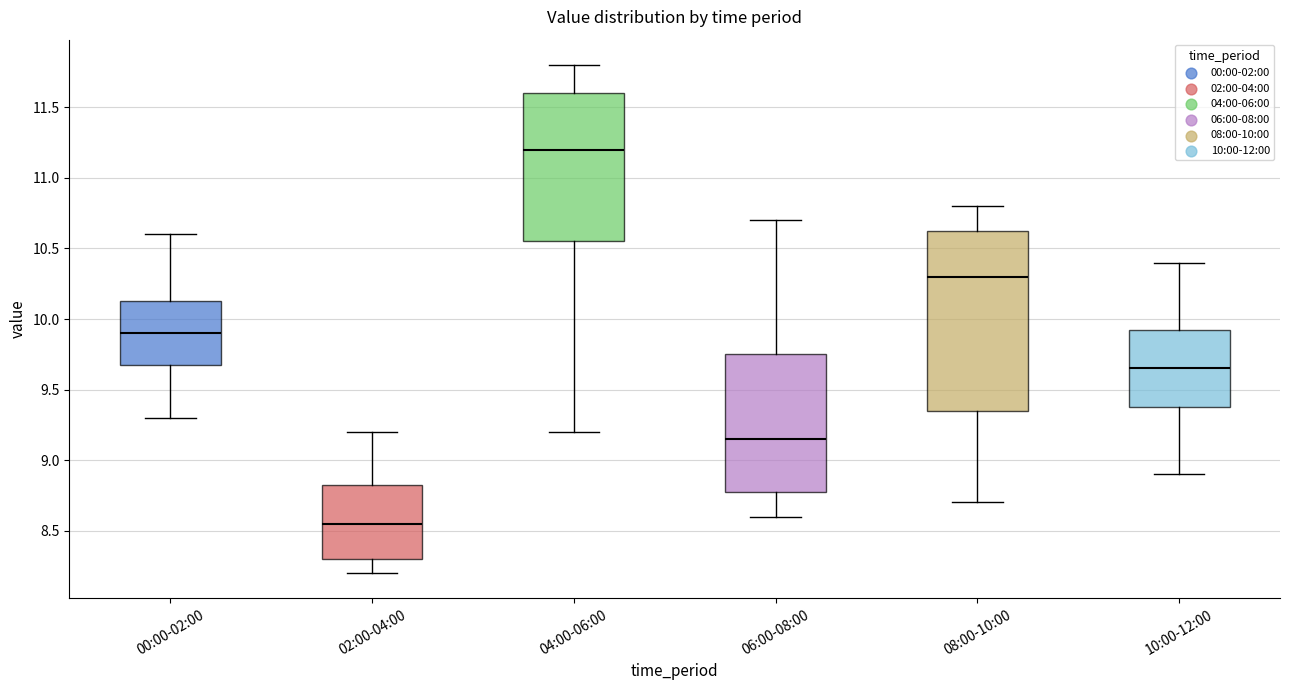

Reading left to right, transcribe this box plot: for each box, give where its median line is, the range the box spans, and where its two whiskers end, as read against the y-axis. The values are not printed on the chart, so give them approximately, as read against the axis.

00:00-02:00: median 9.90, box 9.70 to 10.15, whiskers 9.30 to 10.60
02:00-04:00: median 8.55, box 8.30 to 8.85, whiskers 8.20 to 9.20
04:00-06:00: median 11.20, box 10.55 to 11.60, whiskers 9.20 to 11.80
06:00-08:00: median 9.15, box 8.80 to 9.75, whiskers 8.60 to 10.70
08:00-10:00: median 10.30, box 9.35 to 10.65, whiskers 8.70 to 10.80
10:00-12:00: median 9.65, box 9.40 to 9.95, whiskers 8.90 to 10.40